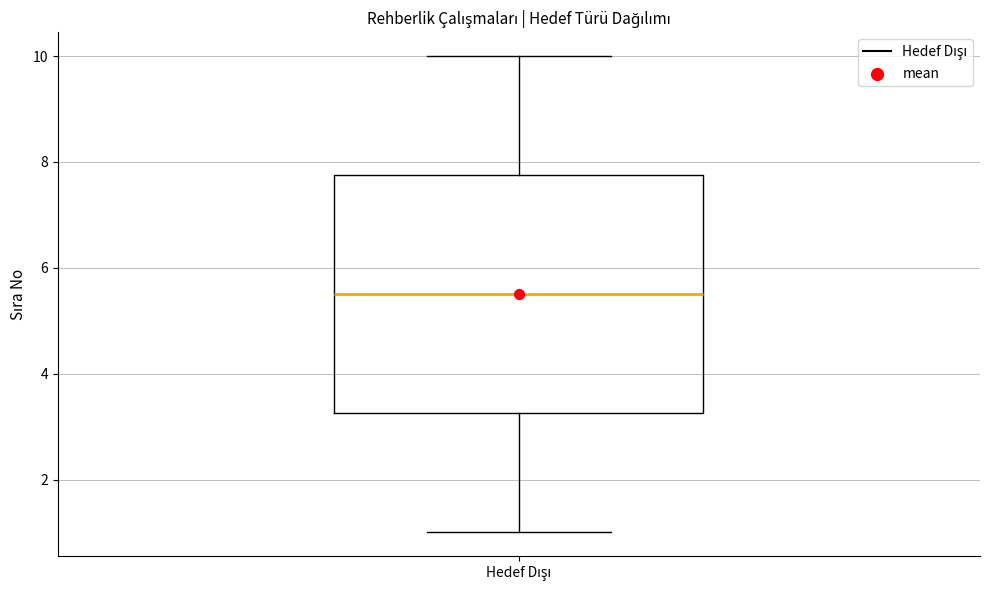

Transcribe this box plot: give where the median line is, the range the box spans, and where the two whiskers end, as read against the y-axis. The values are not printed on the chart, so give them approximately, as read against the axis.

median 5.6, box 3.2 to 7.8, whiskers 1.0 to 10.0